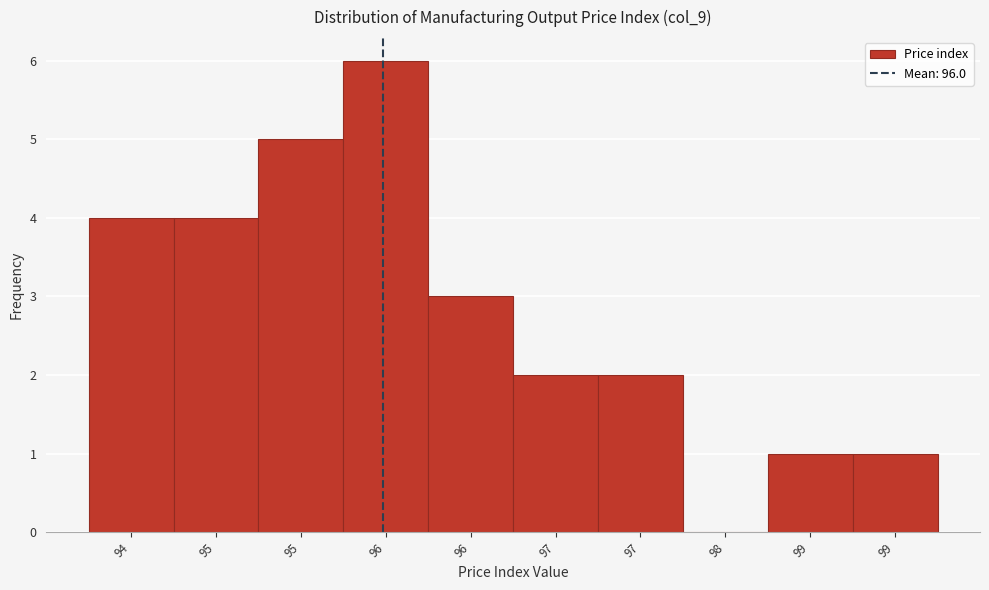

How many series are shown in this chart?

1